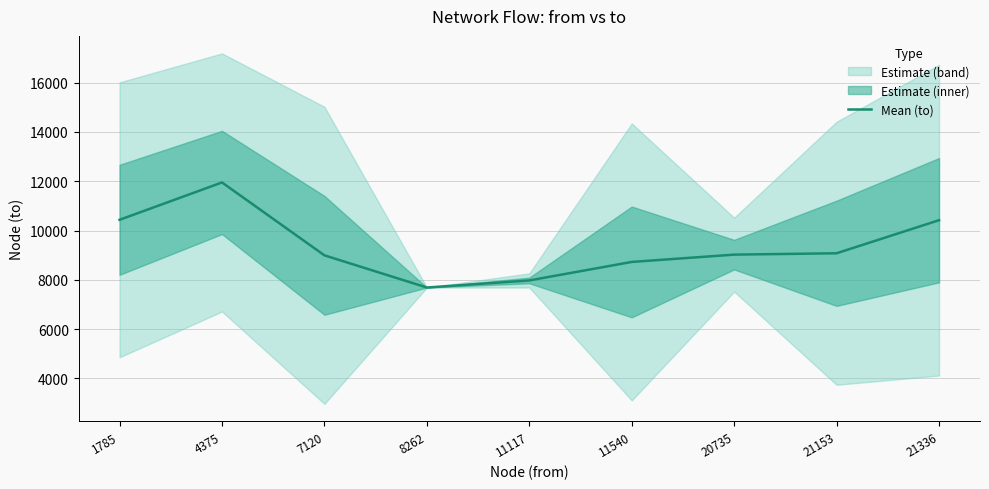

What value does the data have at 7120?

8993.7